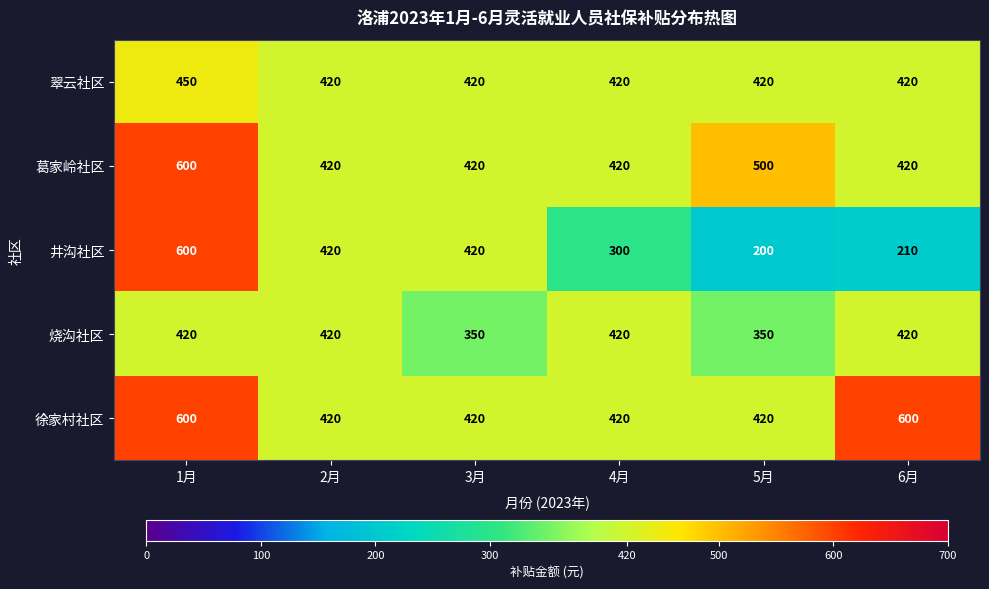

What value does the 烧沟社区 series have at 1月, to the nearest 5?

420